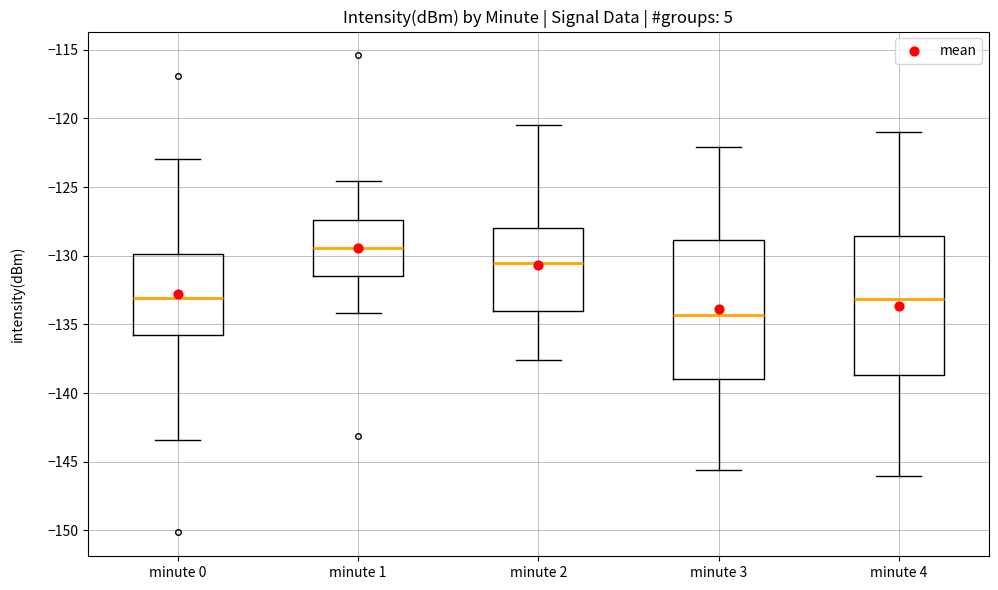

Where is the upper edge of the box for minute 3 on the y-axis? The values are not printed on the chart, so give them approximately, as read against the axis.

-129.0